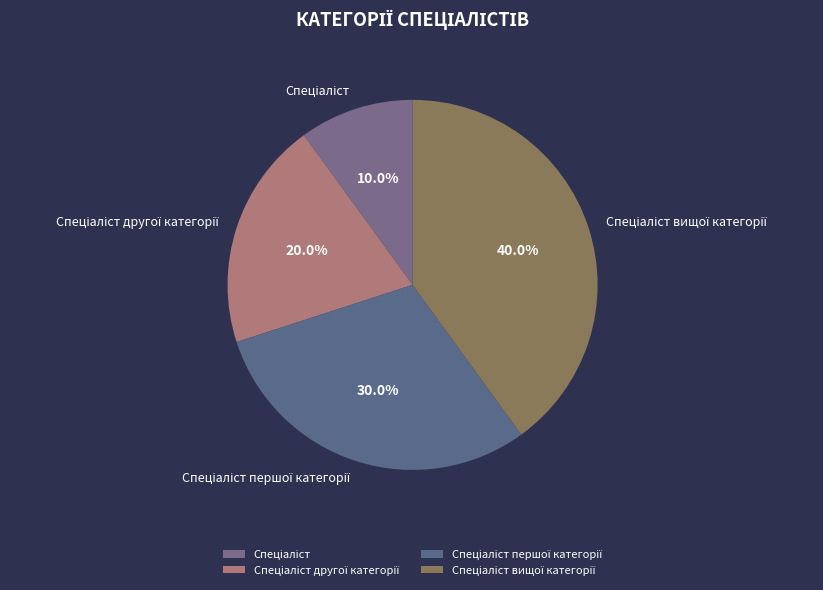

Does any single category account for the majority?

No